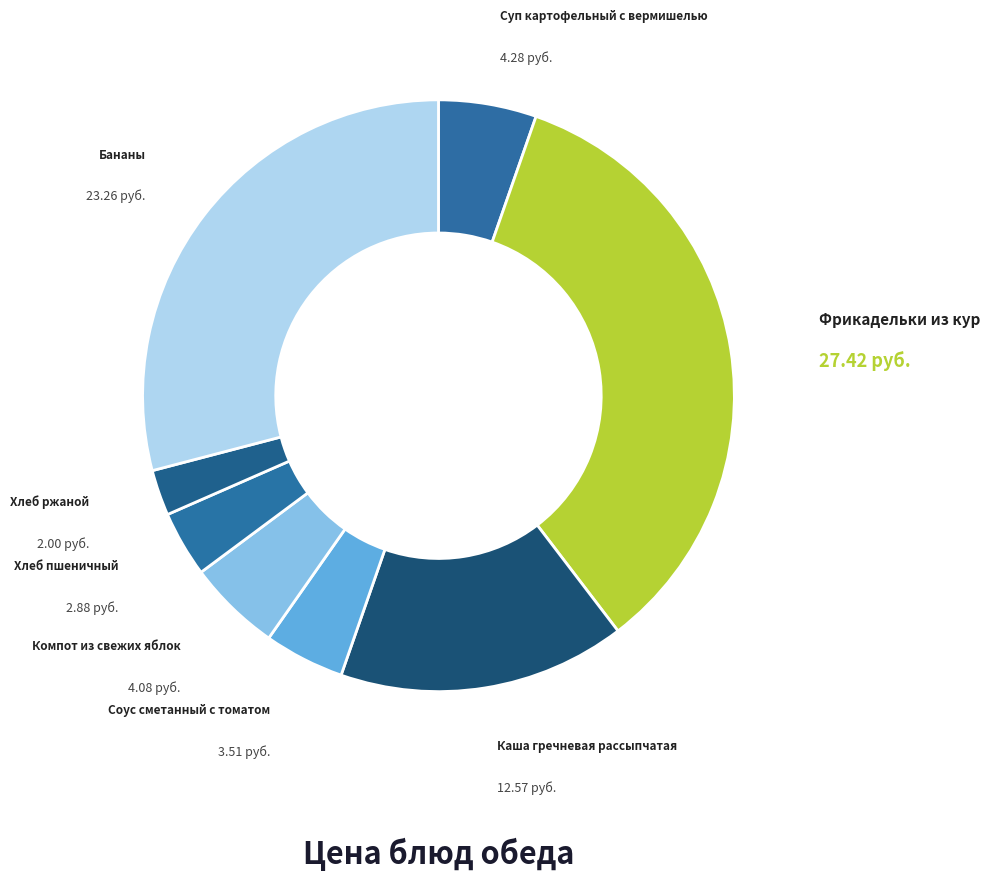

What is the smallest slice in the pie chart?

Хлеб ржаной